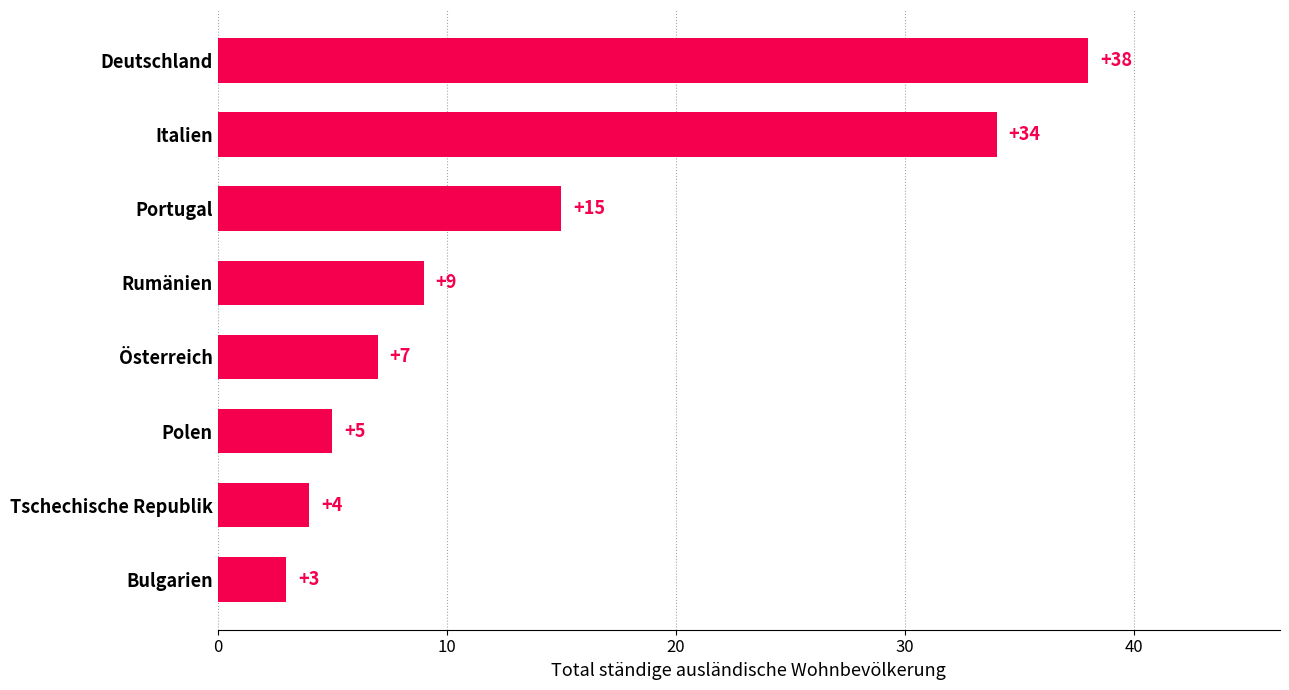

Reading bottom to top, what are all the values shown in this chart?

3	4	5	7	9	15	34	38